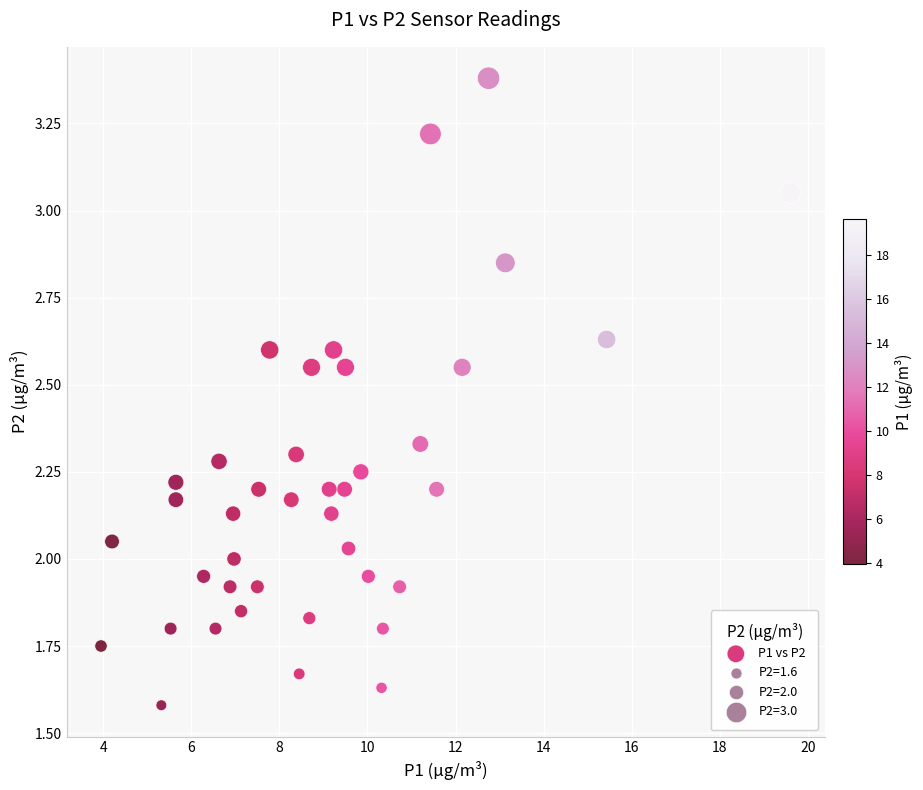

What is the range of X values (max minus min)?

15.7